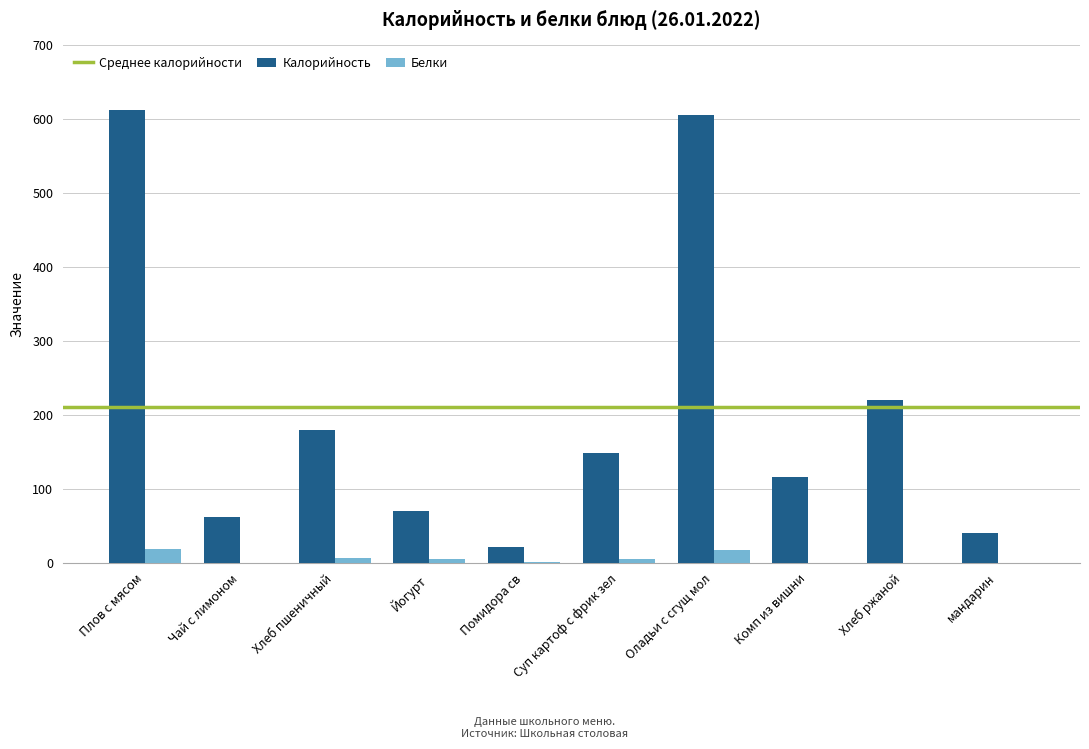

Between Чай с лимоном and Оладьи с сгущ мол, which series saw the biggest shift?

Калорийность